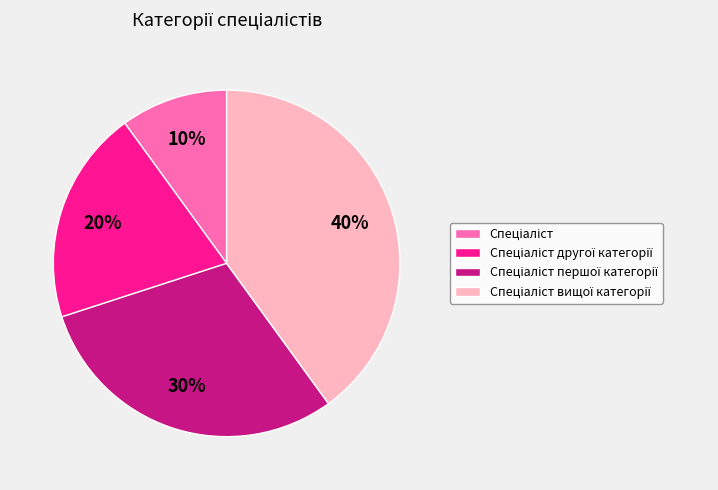

How many slices are in this pie chart?

4